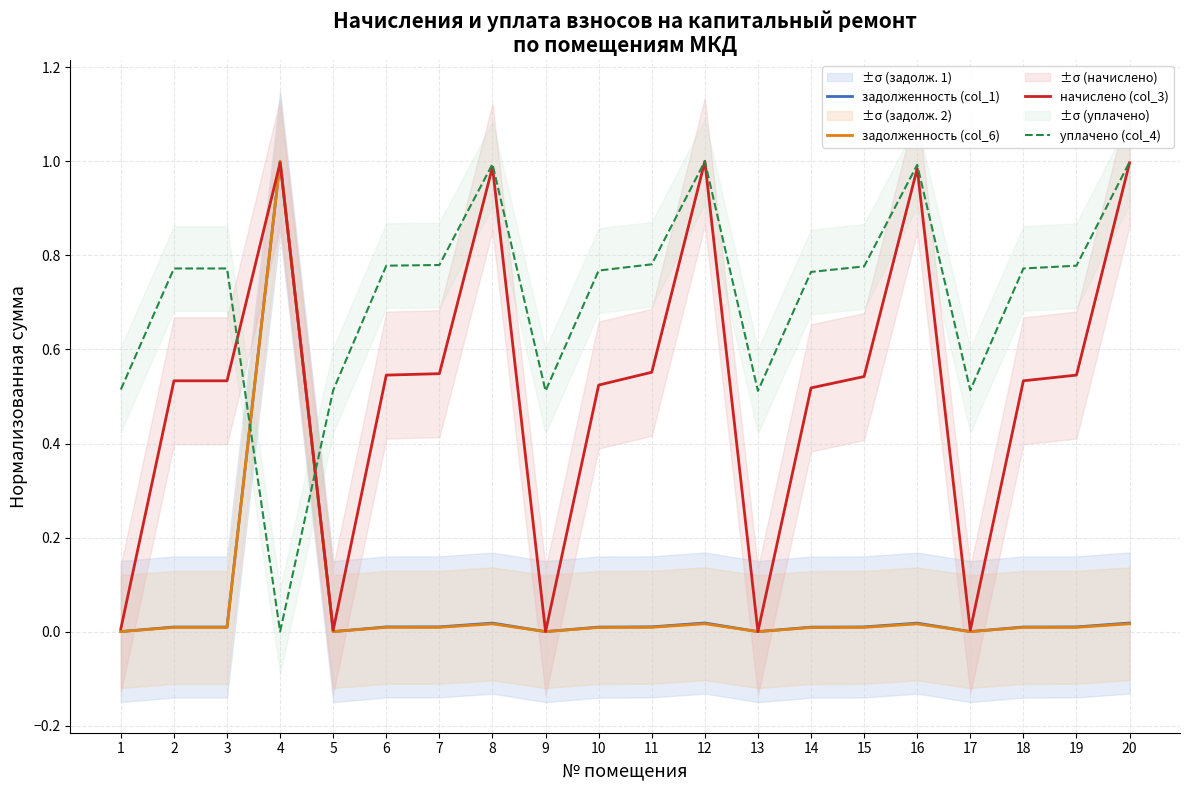

List the labels in order of начислено (col_3) value, largest first.

12, 4, 20, 8, 16, 11, 7, 6, 19, 15, 2, 3, 18, 10, 14, 1, 5, 17, 9, 13